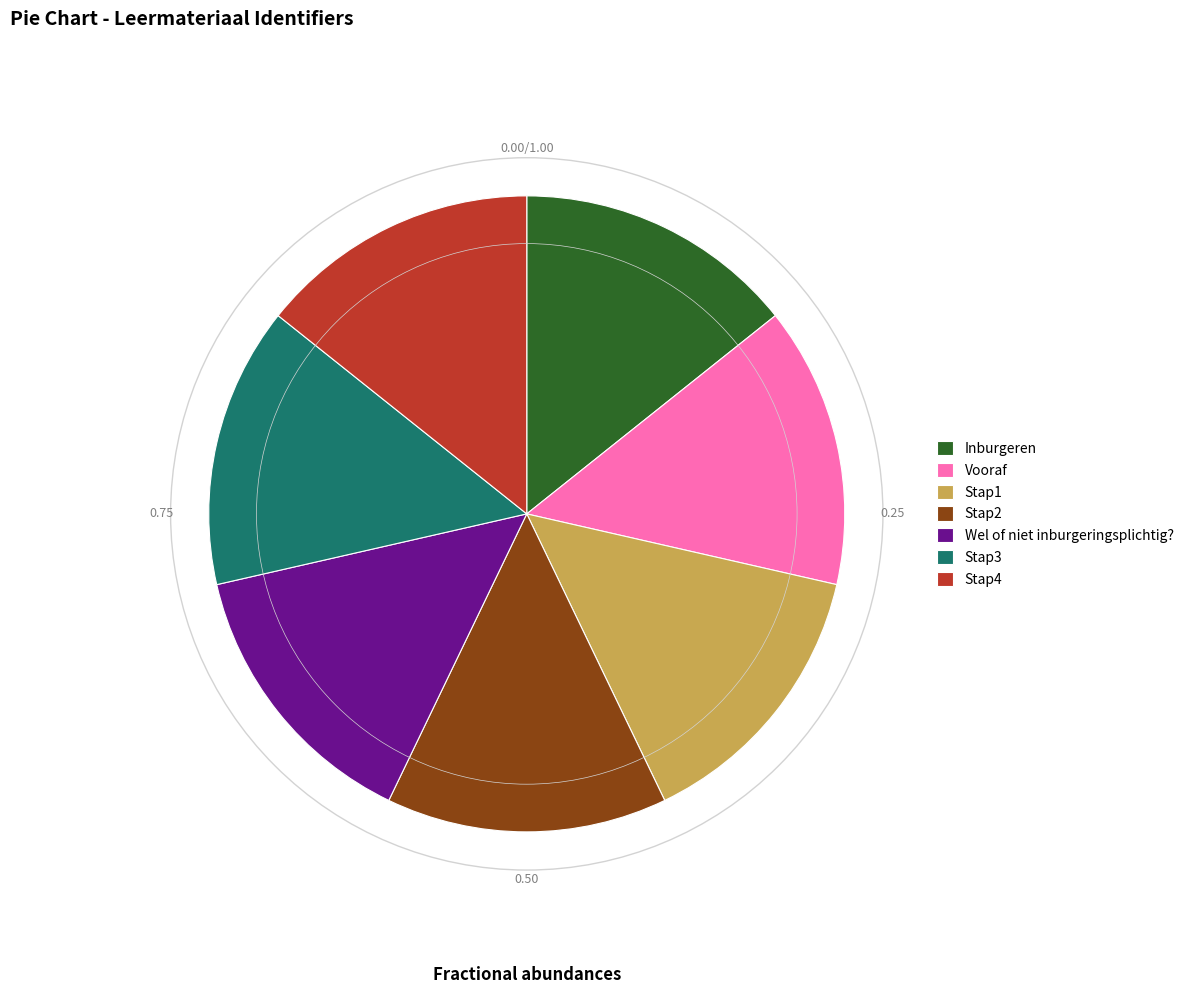

Does any single category account for the majority?

No